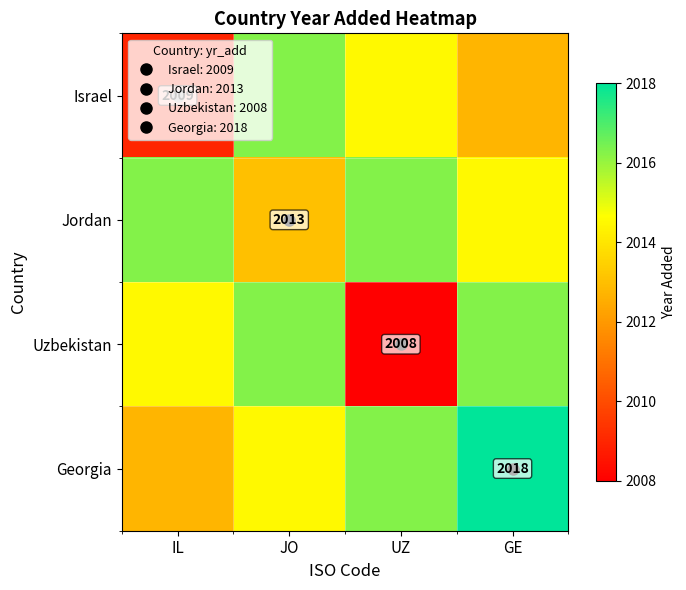

Which has a higher value, UZ or IL?

UZ